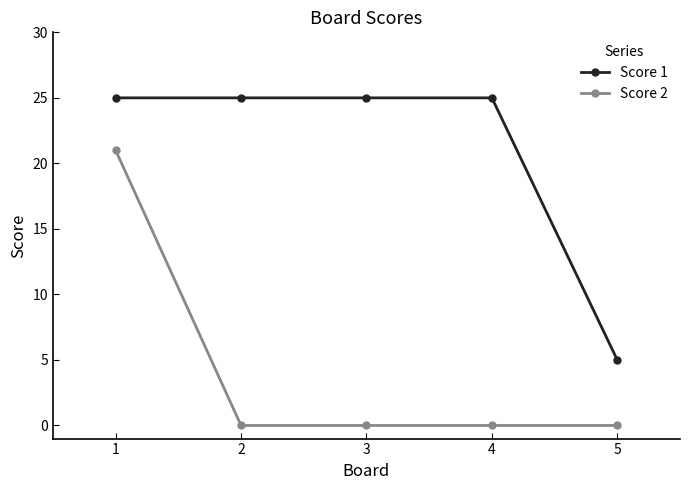

Does the chart have visible grid lines?

No